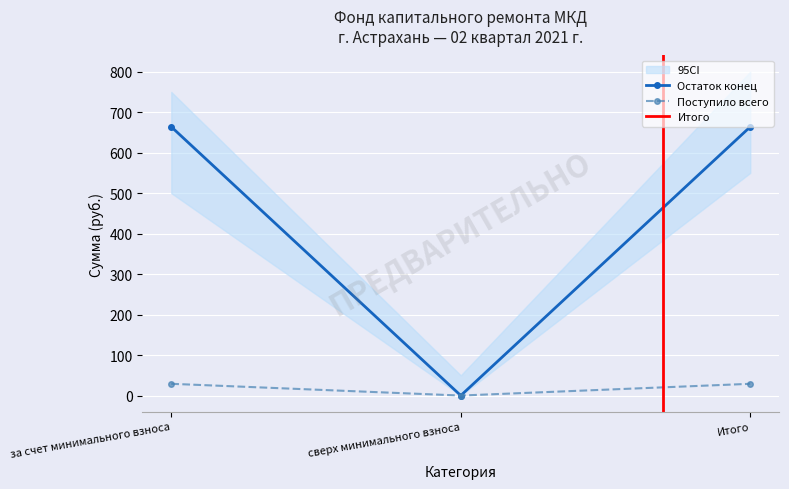

How many values in the Взносы series exceed 29?

2